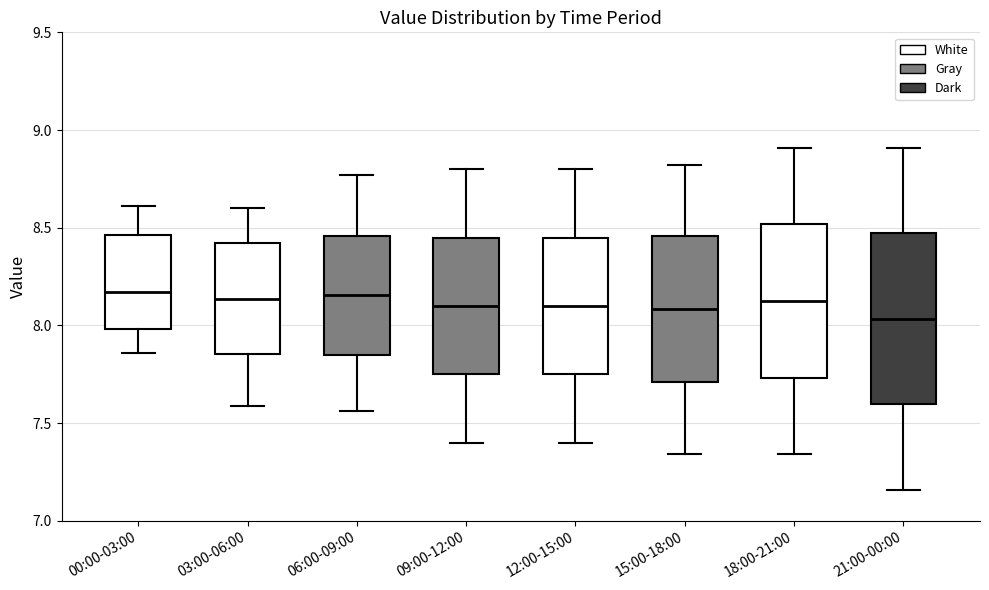

Where is the lower edge of the box for 00:00-03:00 on the y-axis? The values are not printed on the chart, so give them approximately, as read against the axis.

8.00